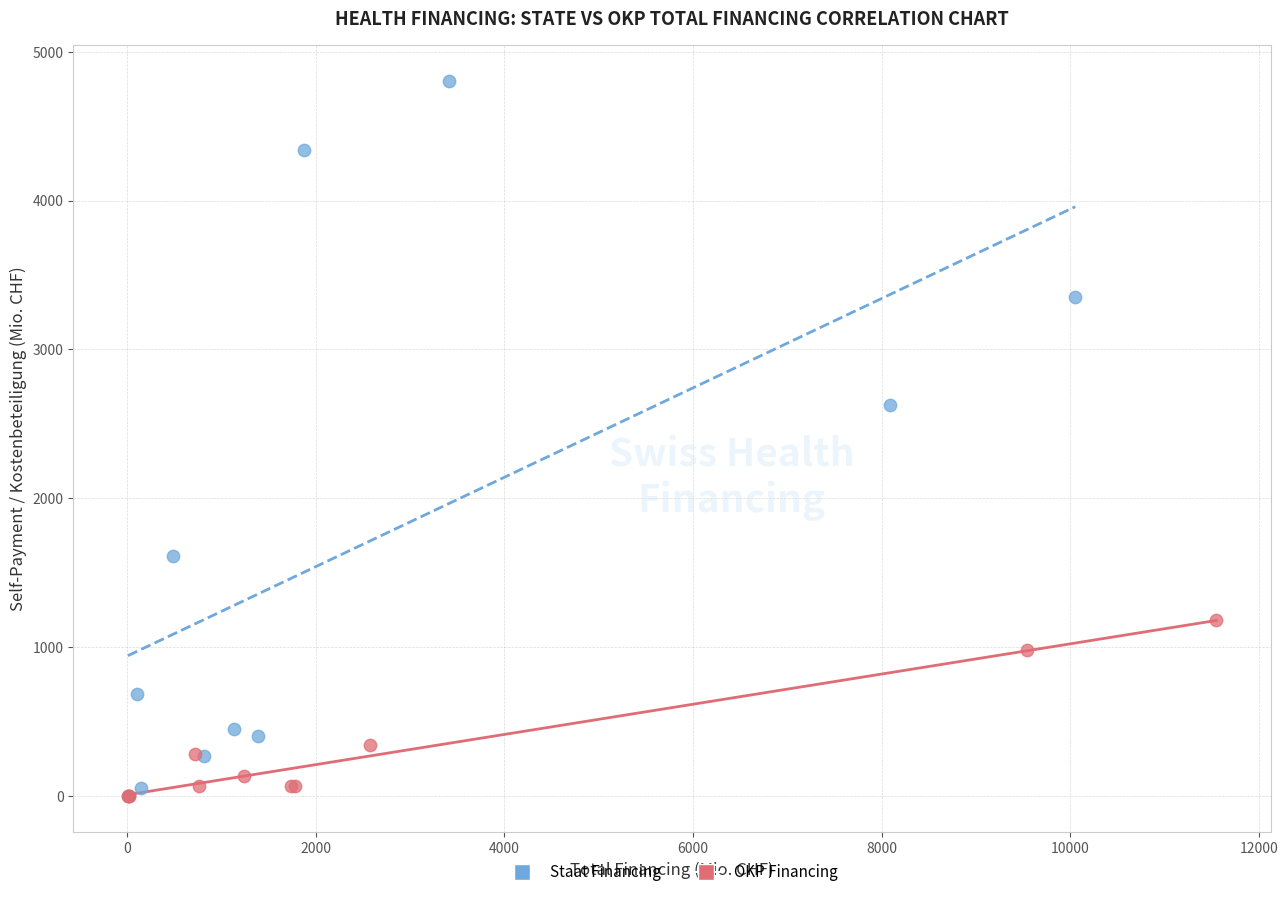

Which series contains the highest Y value?

Staat Financing